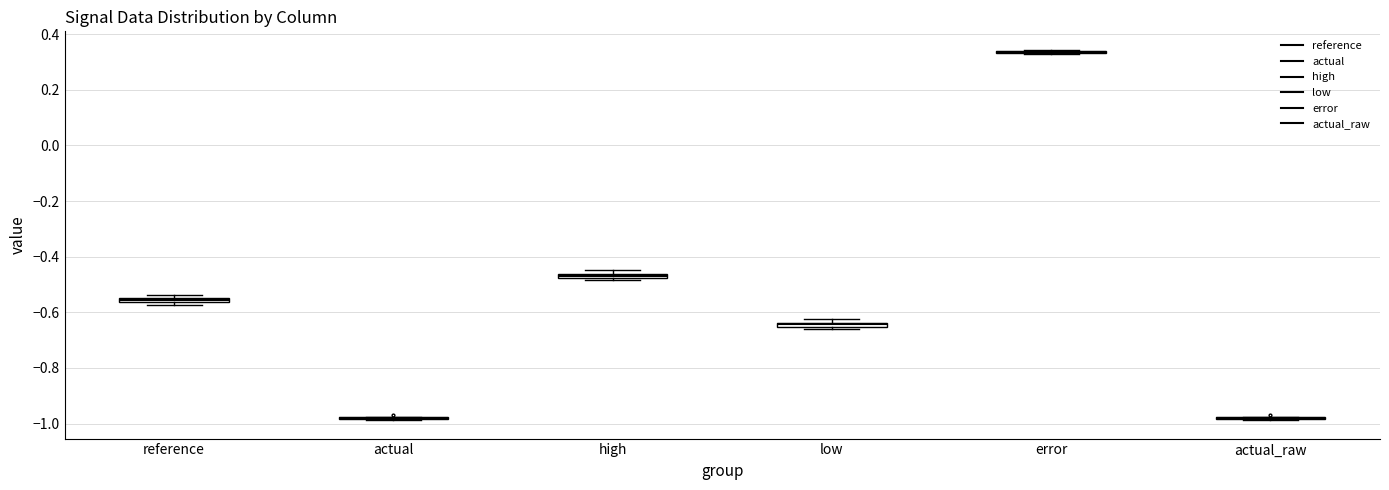

Where is the upper edge of the box for reference on the y-axis? The values are not printed on the chart, so give them approximately, as read against the axis.

-0.54